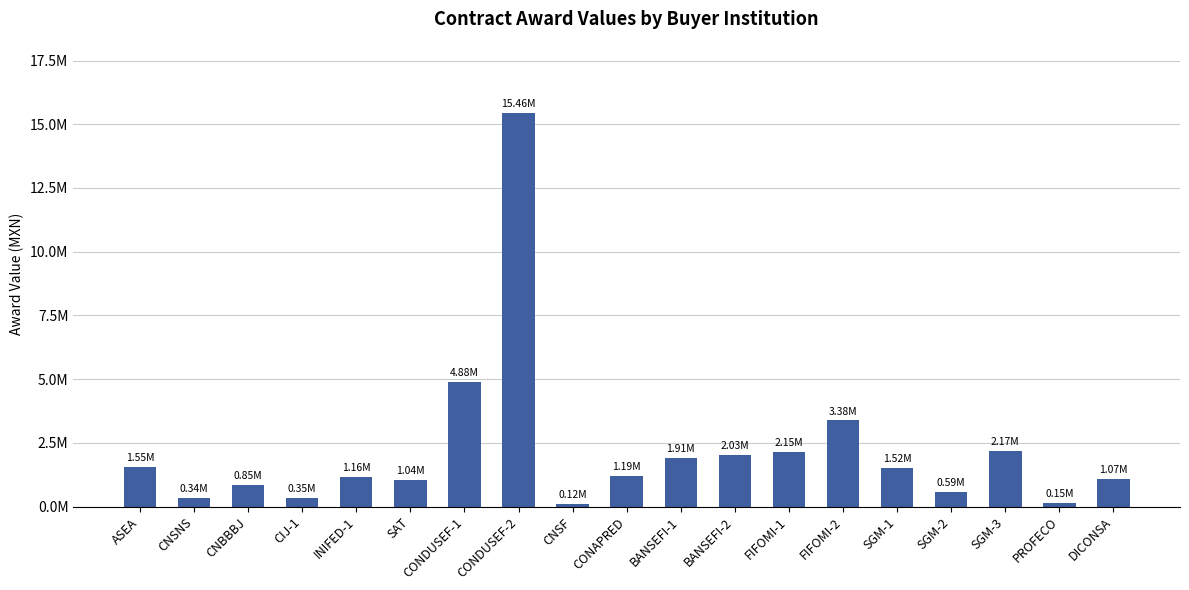

Does the chart contain any negative values?

No